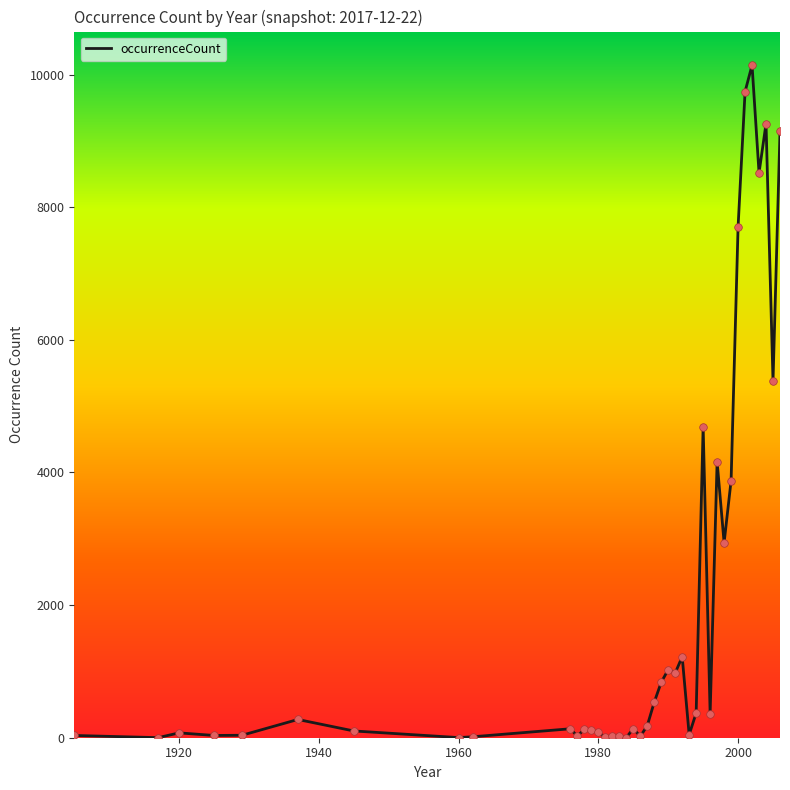

What is the difference between the maximum and minimum values?

10141